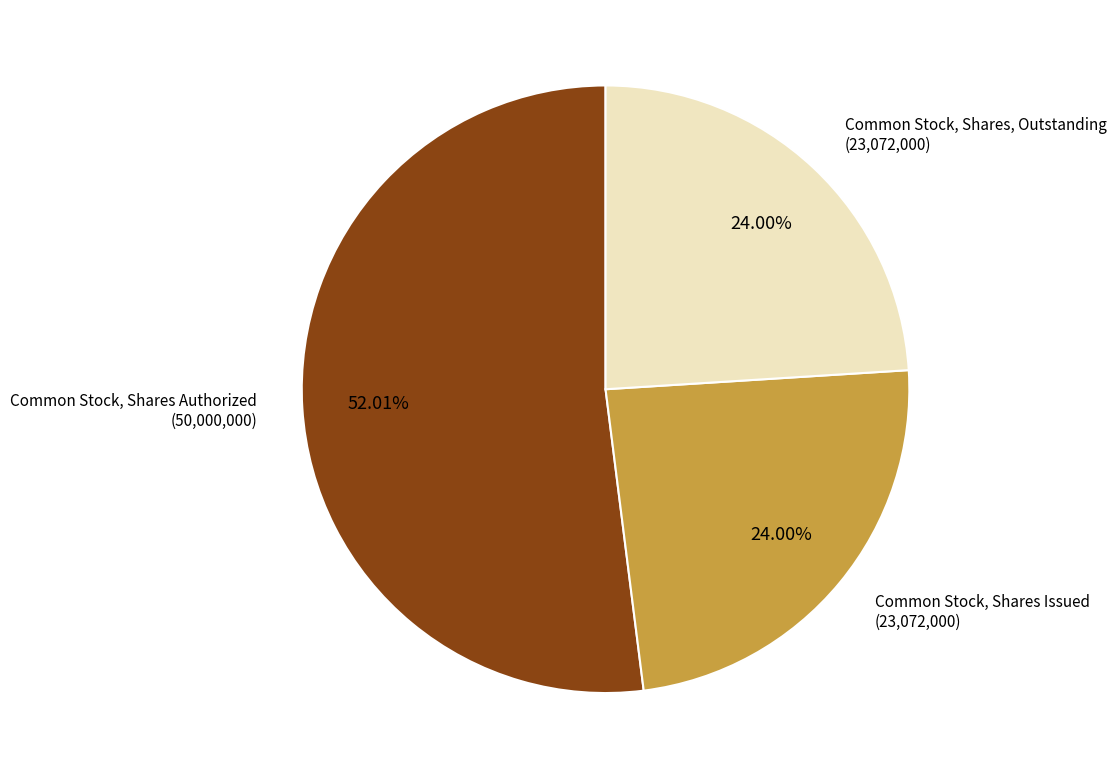

Is there a majority slice in this chart?

Yes